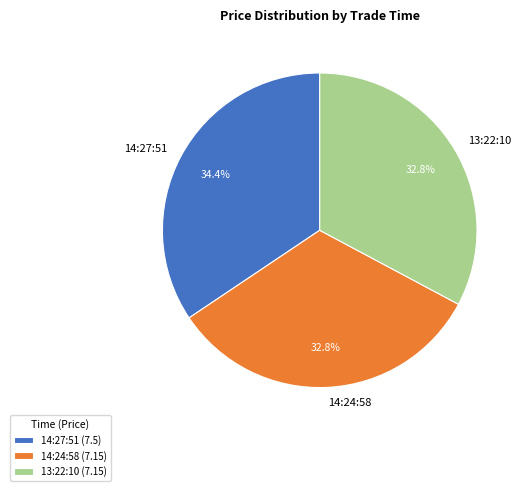

What is the ratio of the value at 14:24:58 to the value at 13:22:10?

1.0